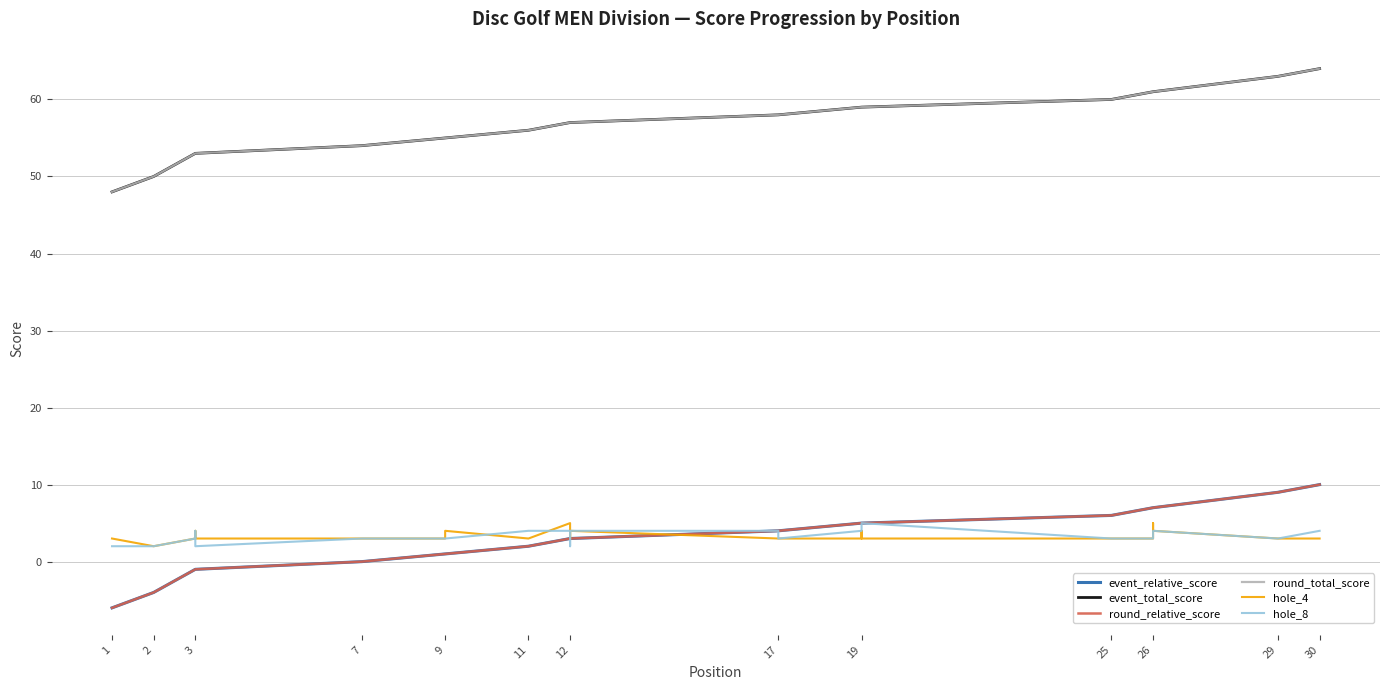

True or false: hole_4 and event_total_score cross at least once.

False